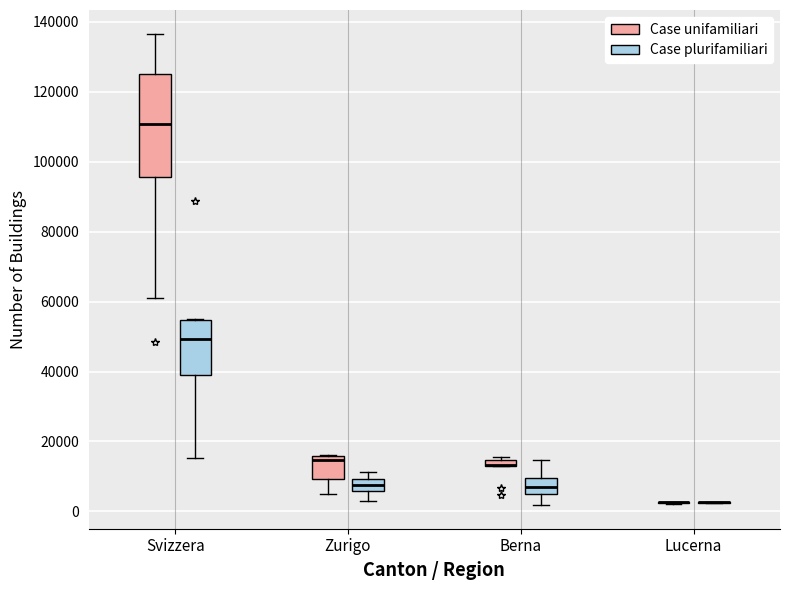

Which box is the tallest, from its lower edge to its upper edge?

Svizzera (Case unifamiliari)